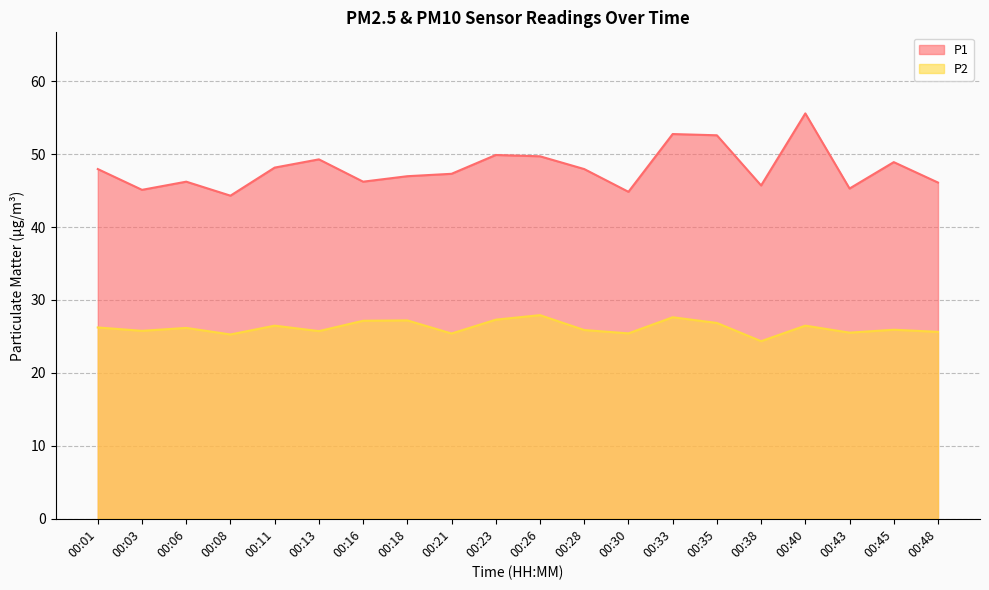

Which category has the lowest value in the P2 series?

00:38